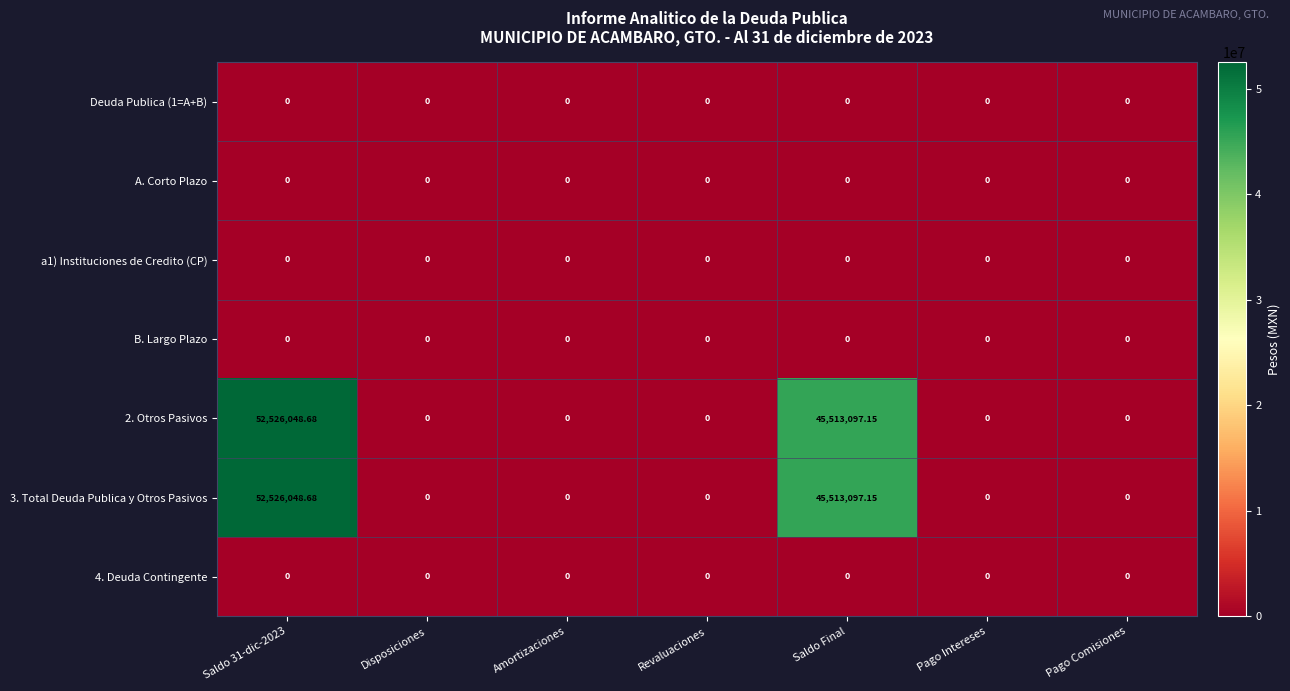

At how many categories does at least one series exceed 20393175?

2